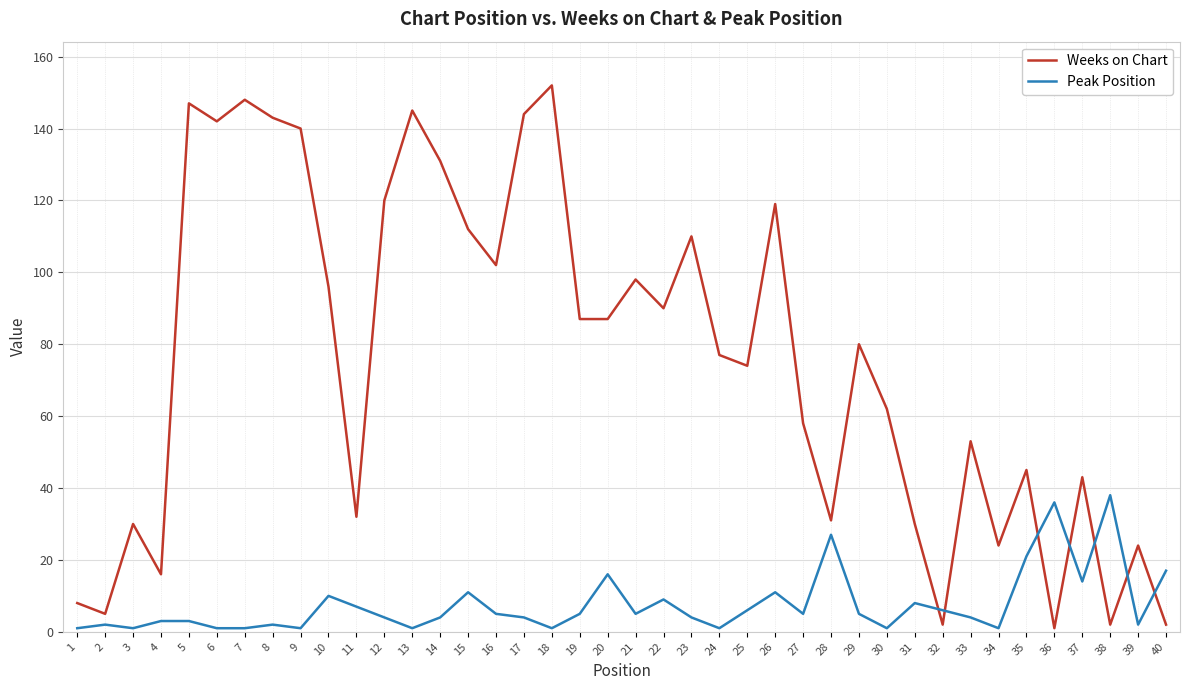

Which series changed the most between 18 and 22?

Weeks on Chart